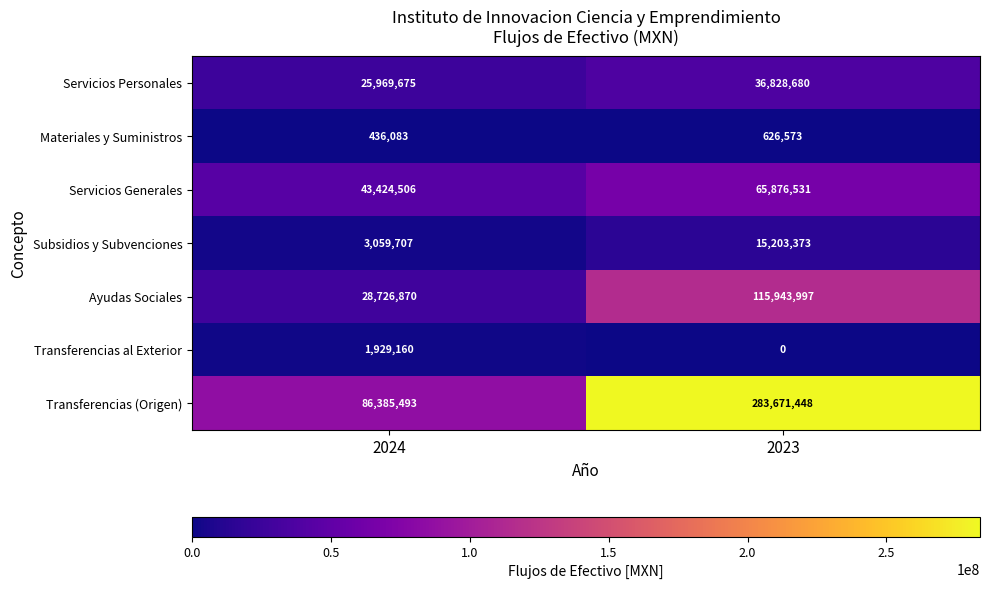

Rank the series by their maximum value, from lowest to highest.

Materiales y Suministros, Transferencias al Exterior, Subsidios y Subvenciones, Servicios Personales, Servicios Generales, Ayudas Sociales, Transferencias (Origen)